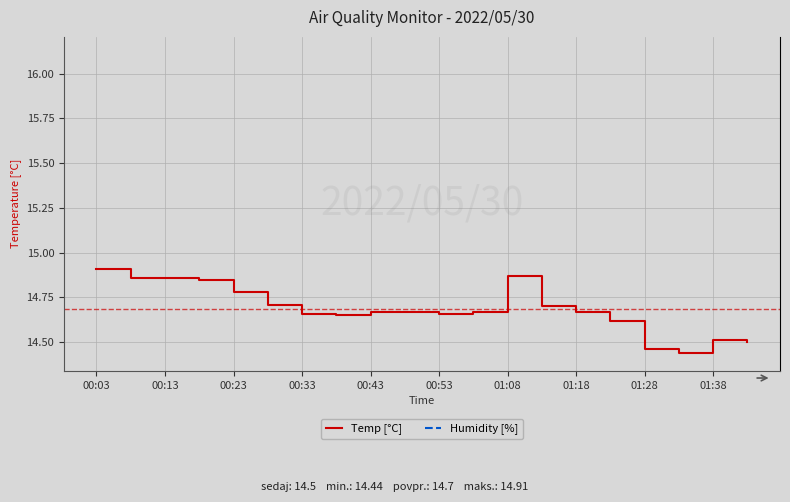

What is the sum of all Humidity [%] values?

1205.4